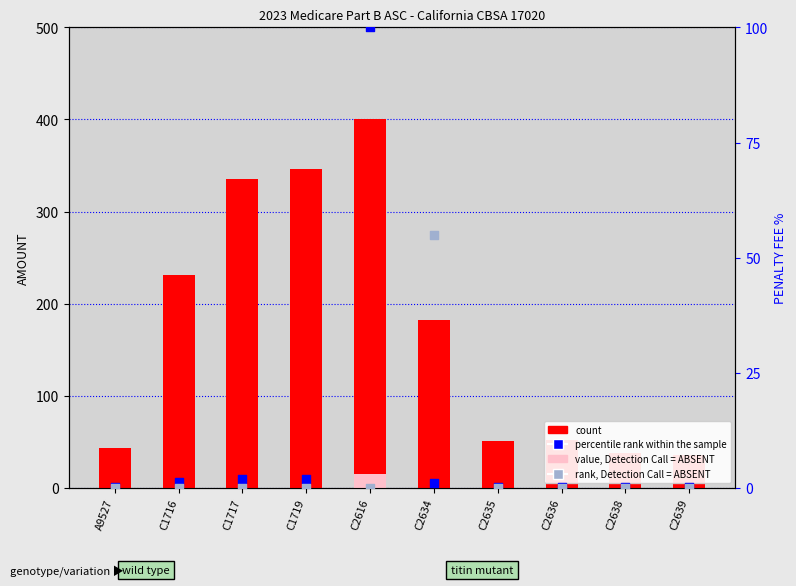

What is the total value across all series at C2616?

515.0